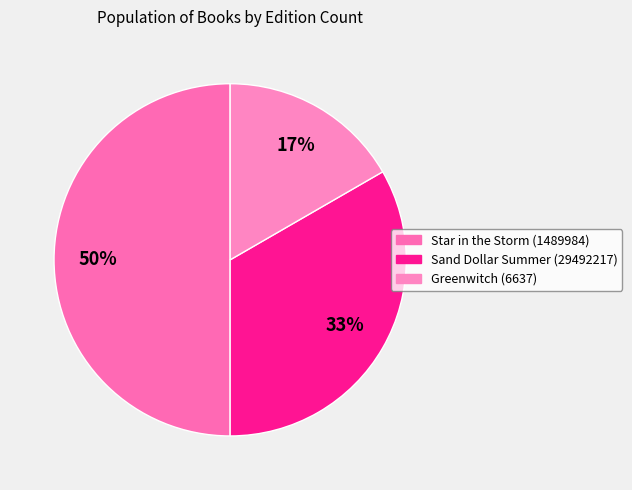

To the nearest percent, what portion does Greenwitch (6637) represent?

17%